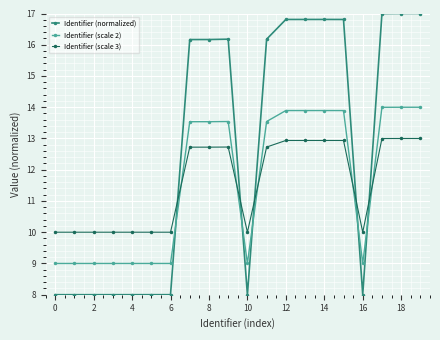

What are all the series names shown in the legend?

Identifier (normalized), Identifier (scale 2), Identifier (scale 3)